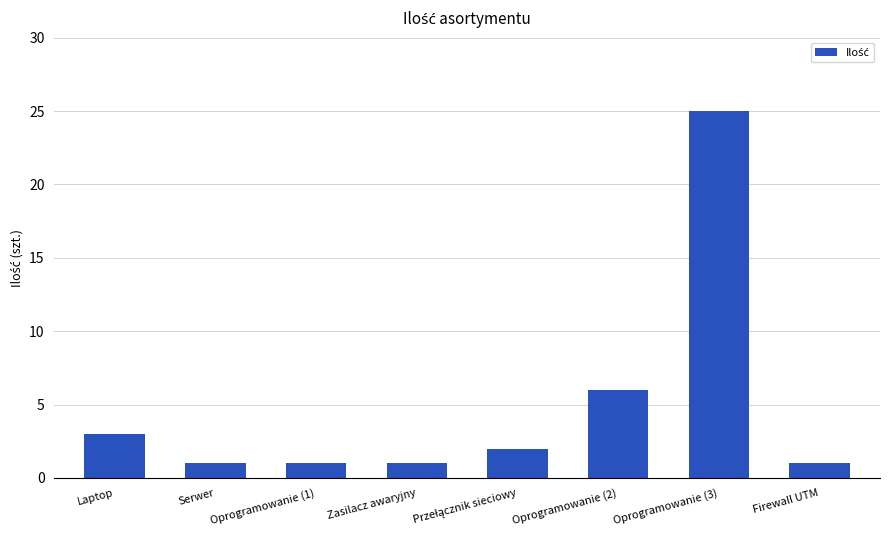

The chart shows a value of 25 at Oprogramowanie (3). True or false?

True